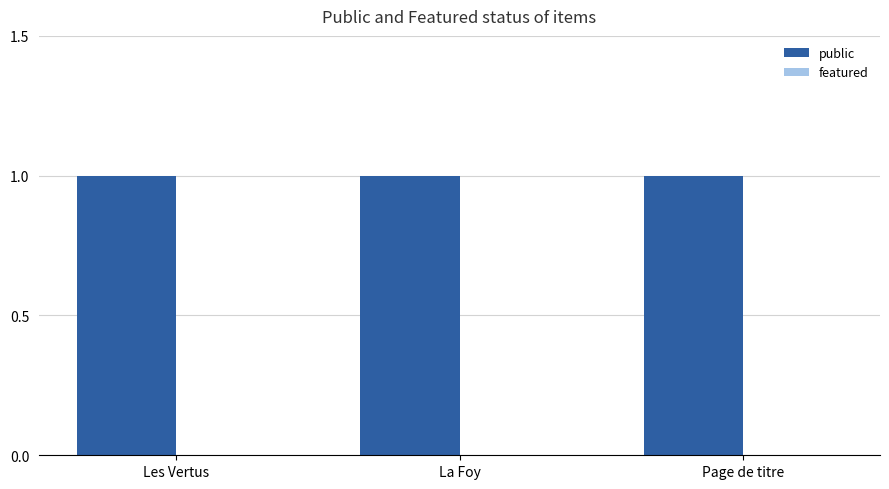

How many bars are there in total?

6